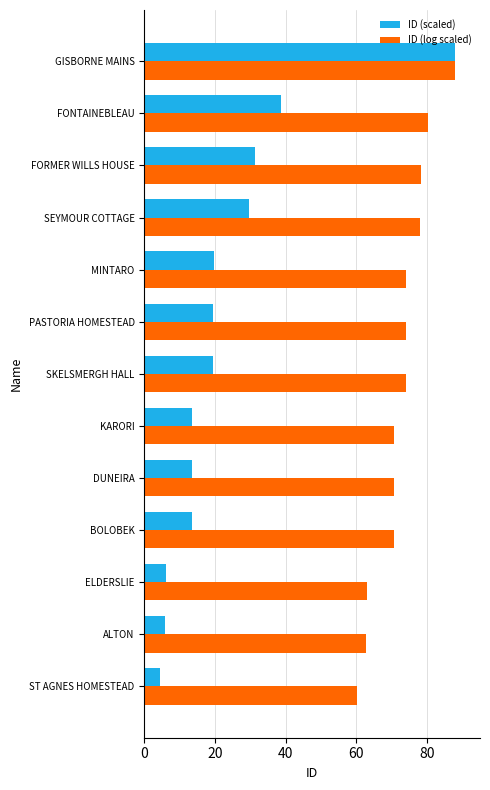

What is the difference between the second highest and second lowest values in the ID (scaled) series?

32.7